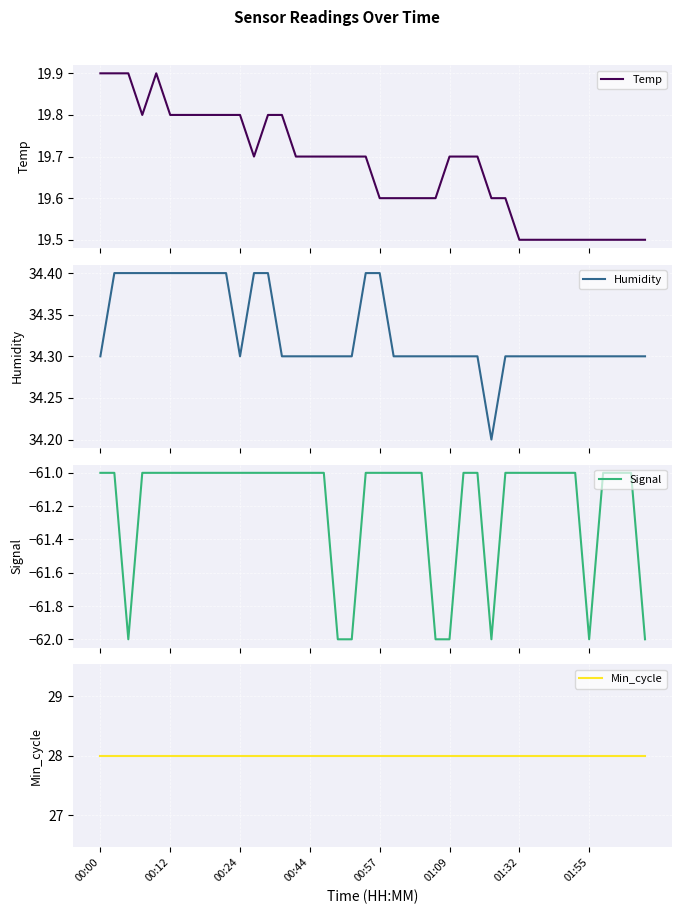

What are all the series names shown in the legend?

Temp, Humidity, Signal, Min_cycle